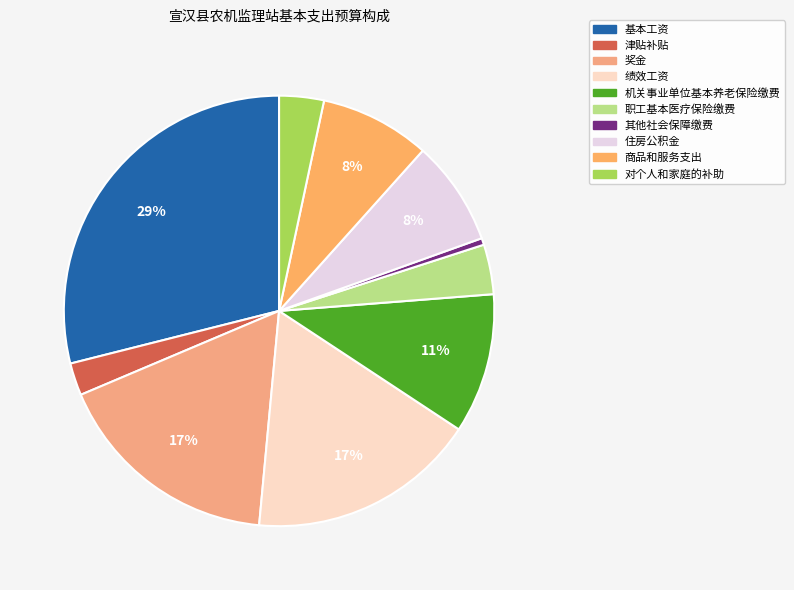

Count the number of slices in the pie.

10